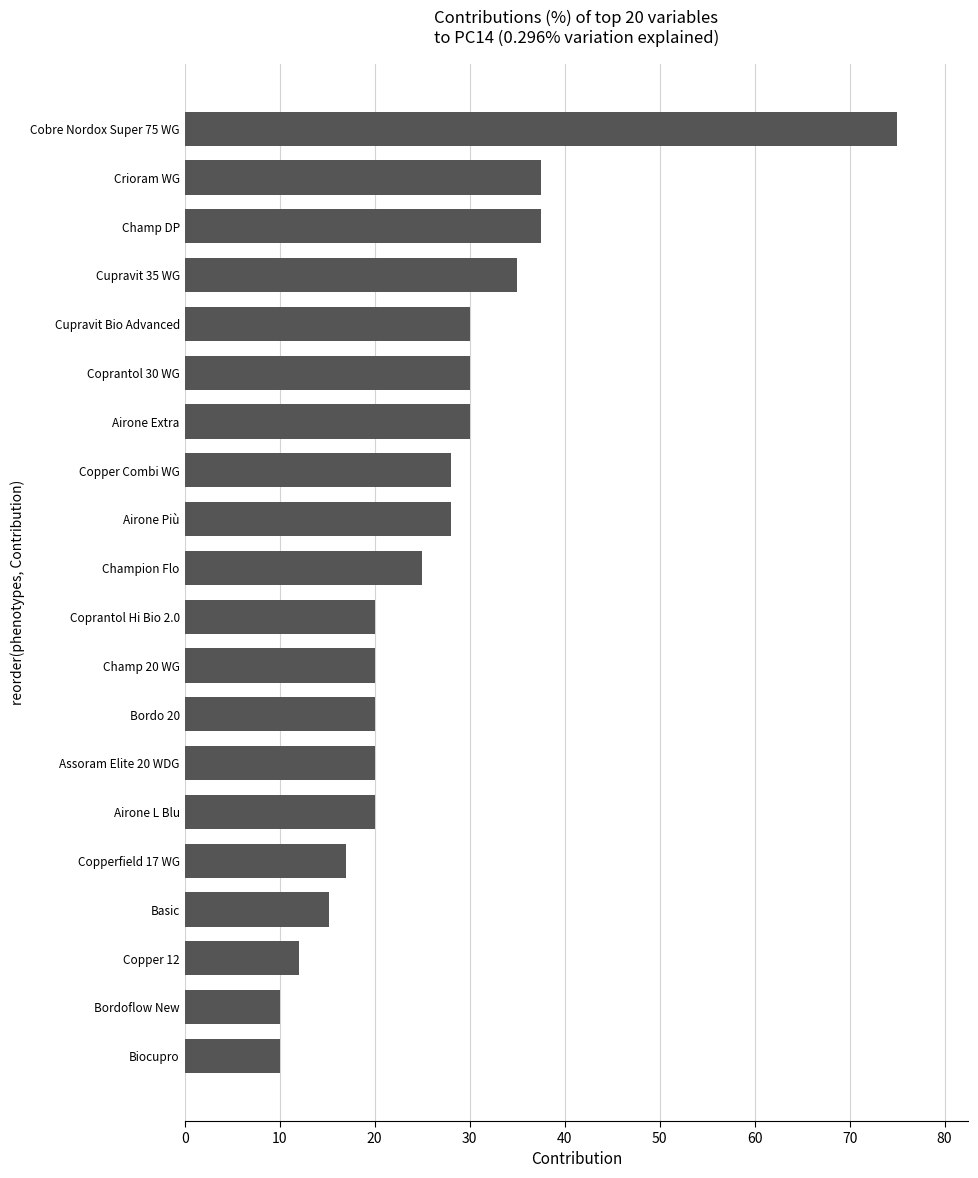

What is the ratio of the value at Airone L Blu to the value at Copper 12?

1.7